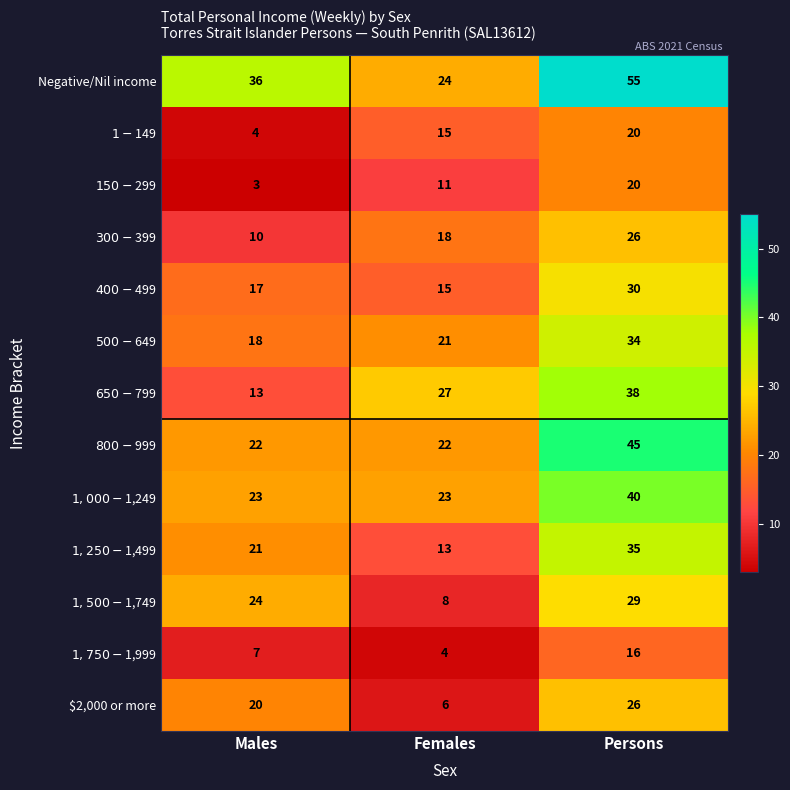

At how many categories does at least one series exceed 34?

2